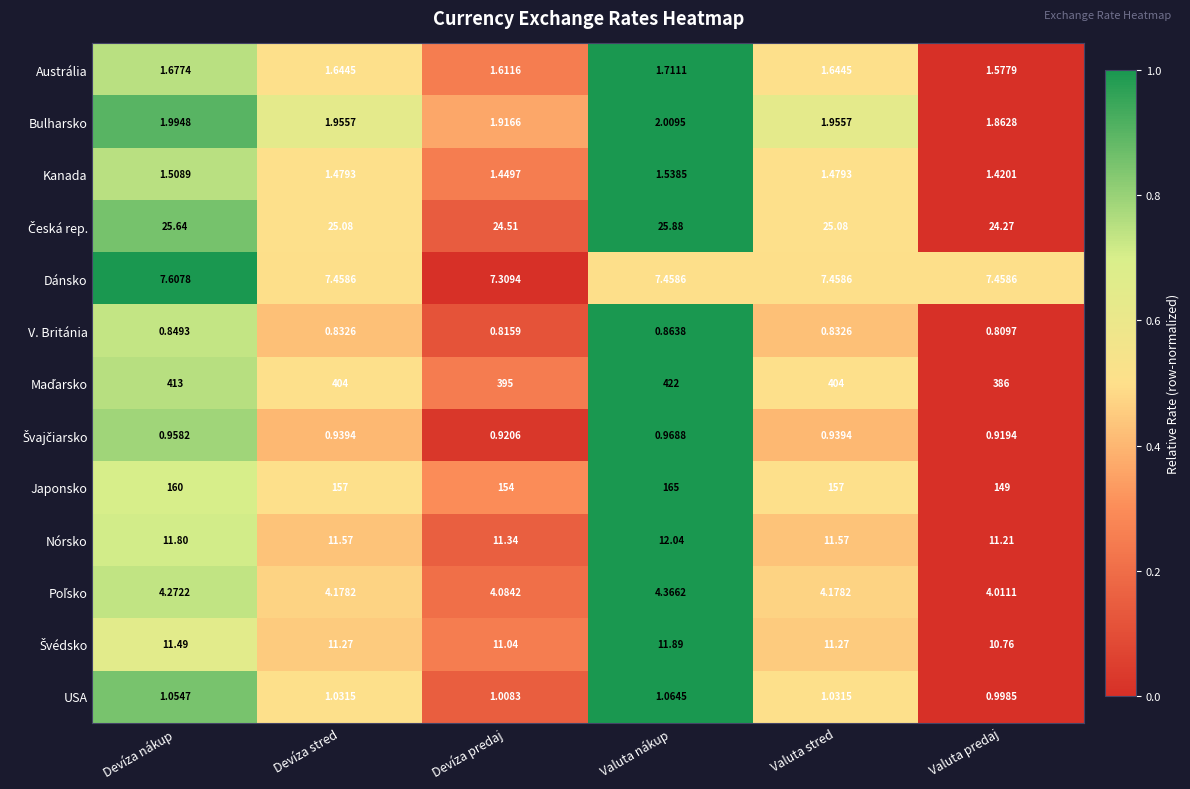

Which label corresponds to the smallest value in the chart?

Valuta predaj